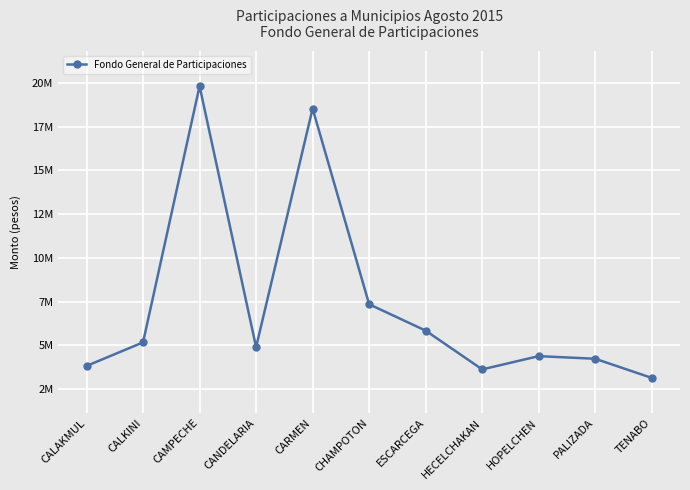

Is this an area chart (filled region under the line)?

No